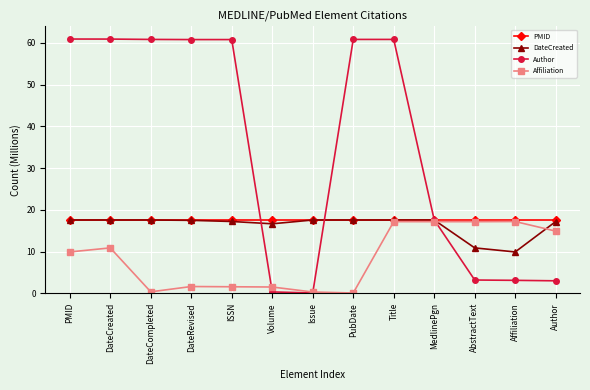

At which label is DateCreated closest to 13?

AbstractText